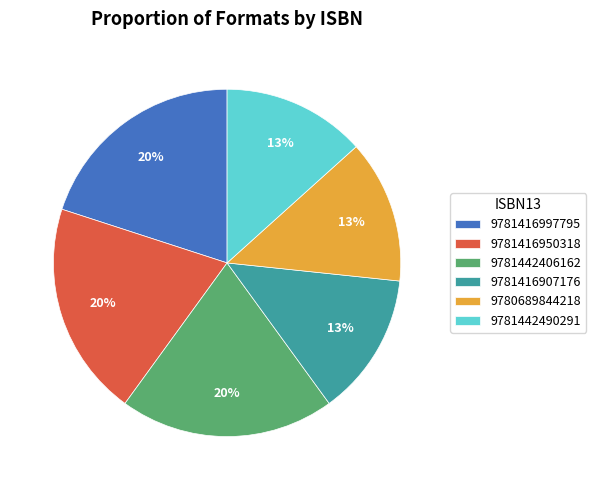

True or false: 9781442490291 accounts for 13% of the total.

True